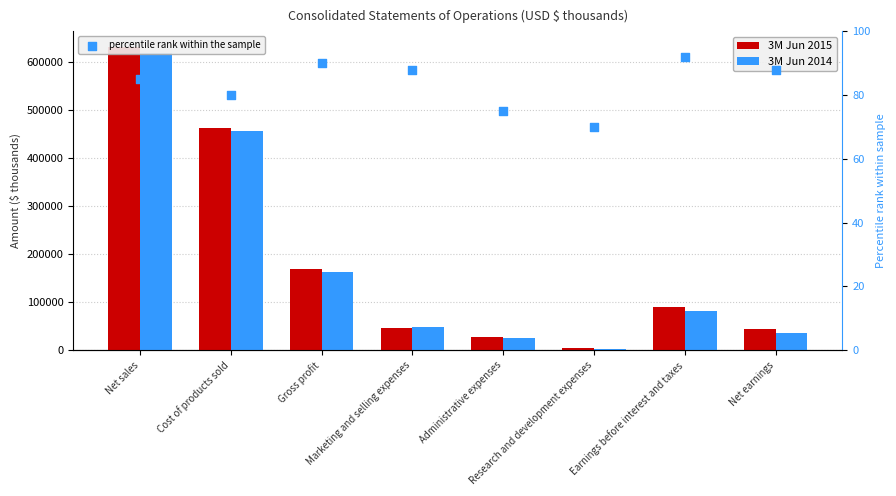

Which series has the largest total across all categories?

3M Jun 2015